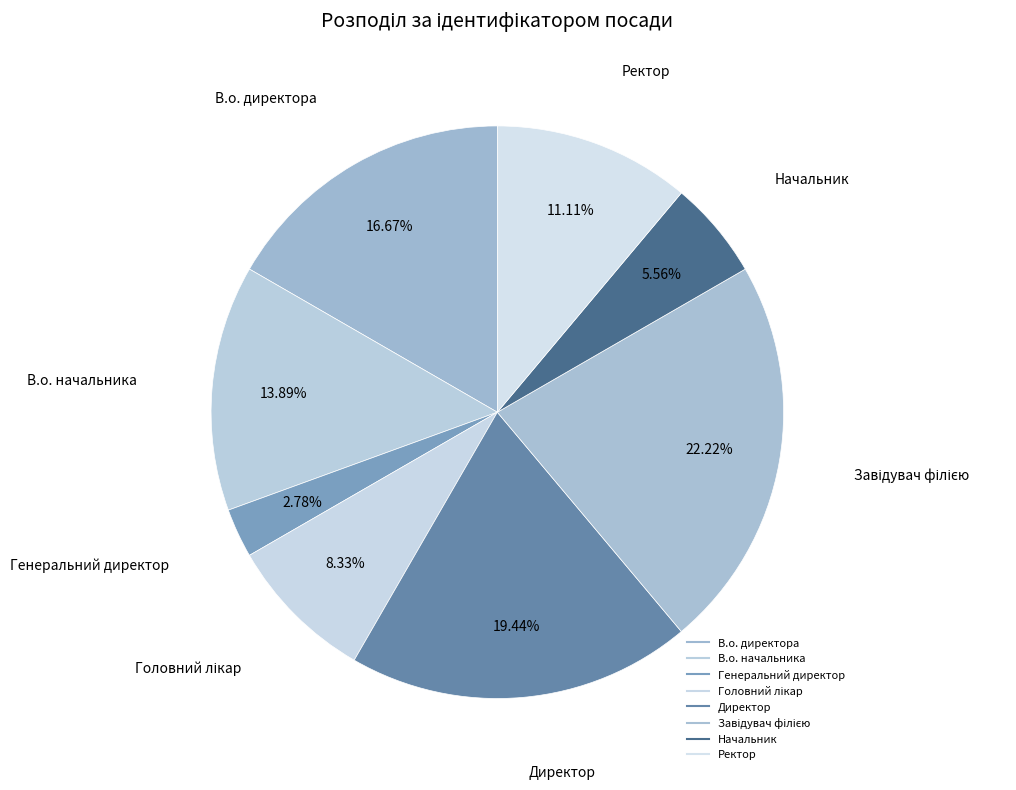

True or false: В.о. директора accounts for 17% of the total.

True